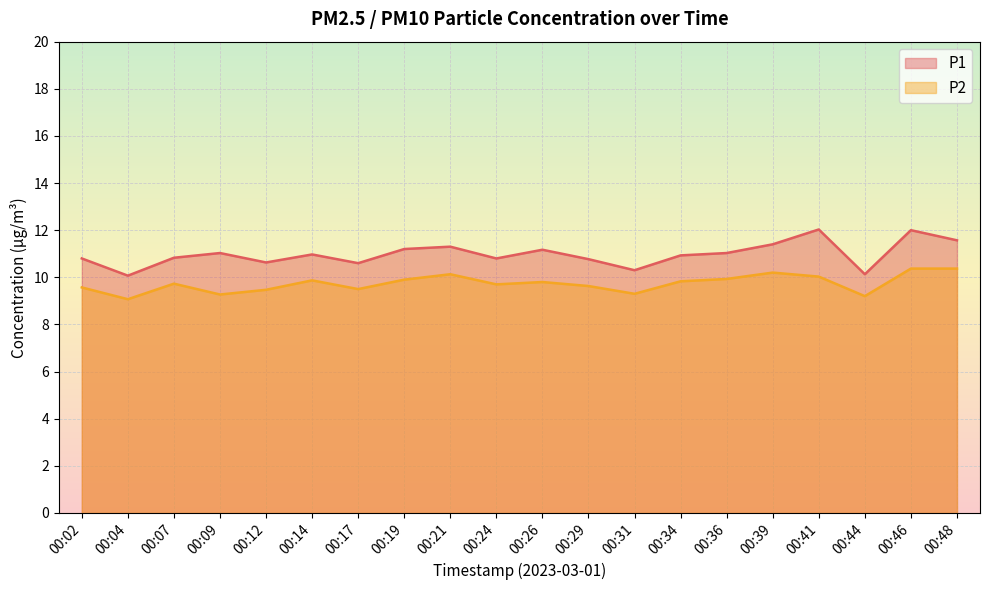

Which series has the largest range (max minus min)?

P1